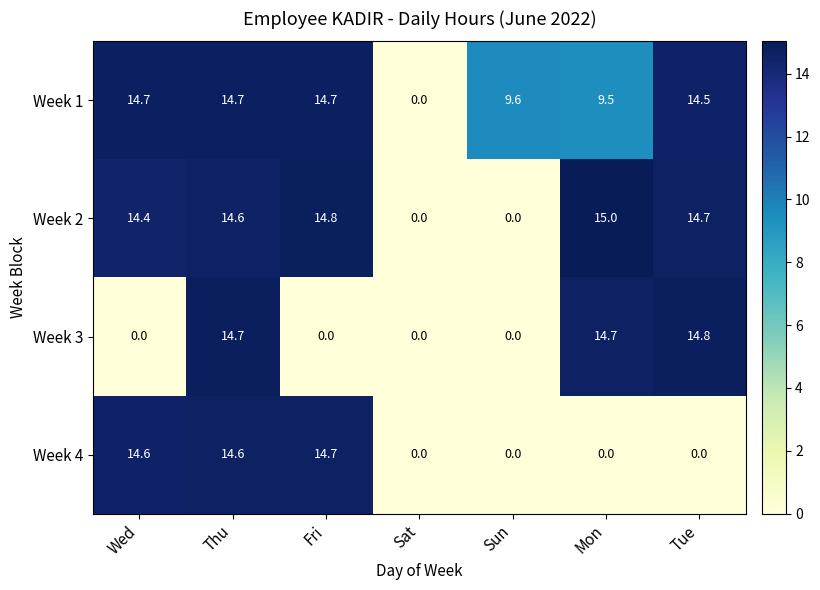

How many series are shown in this chart?

4